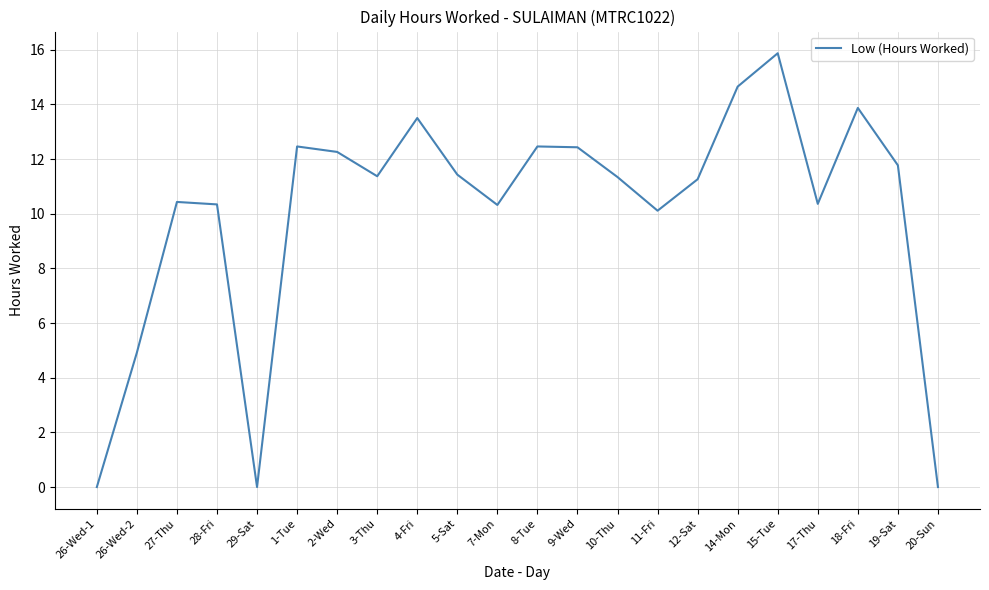

What position from the left is 20-Sun?

22